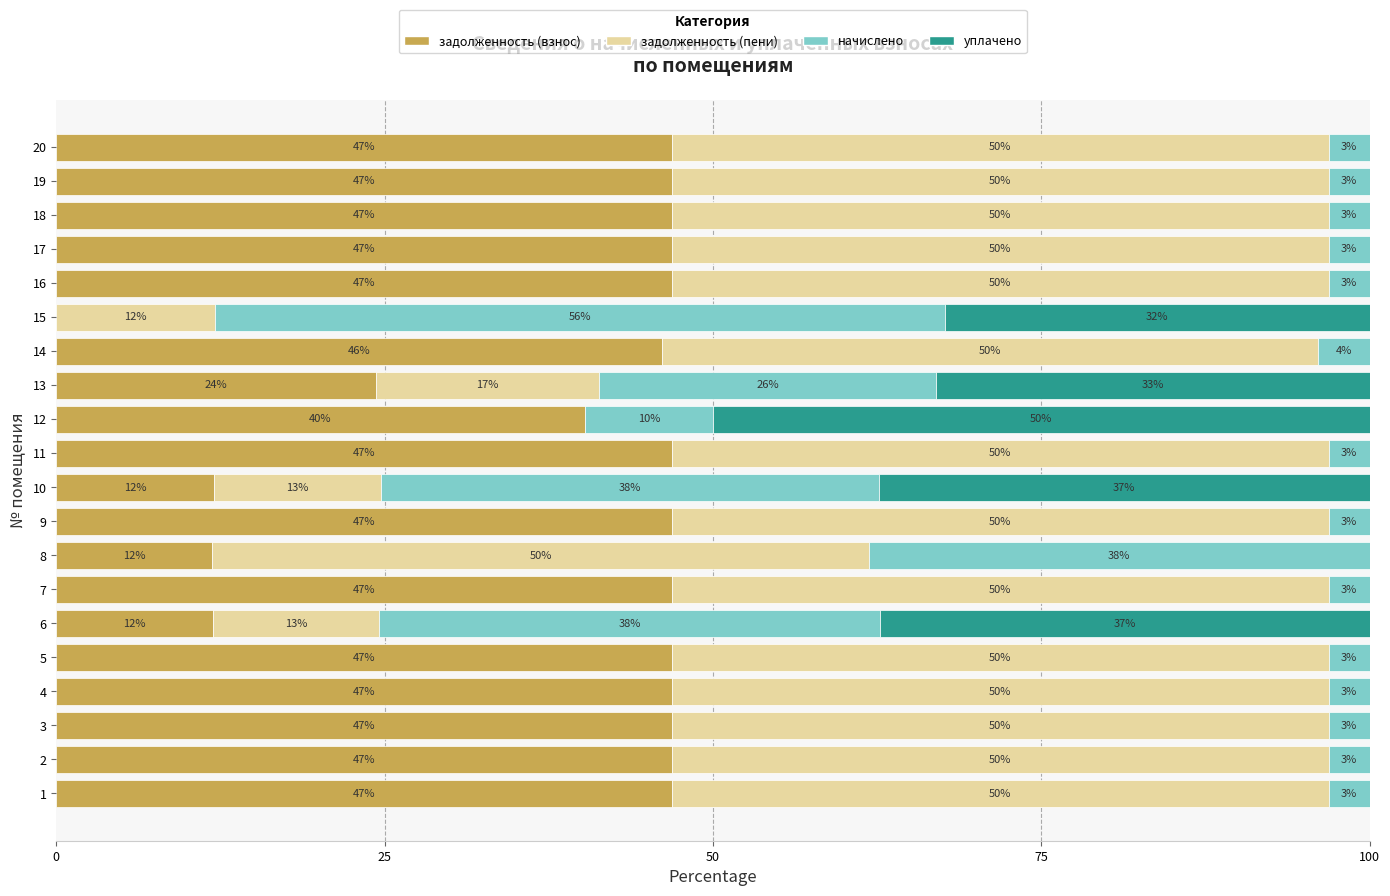

How many series are shown in this chart?

4